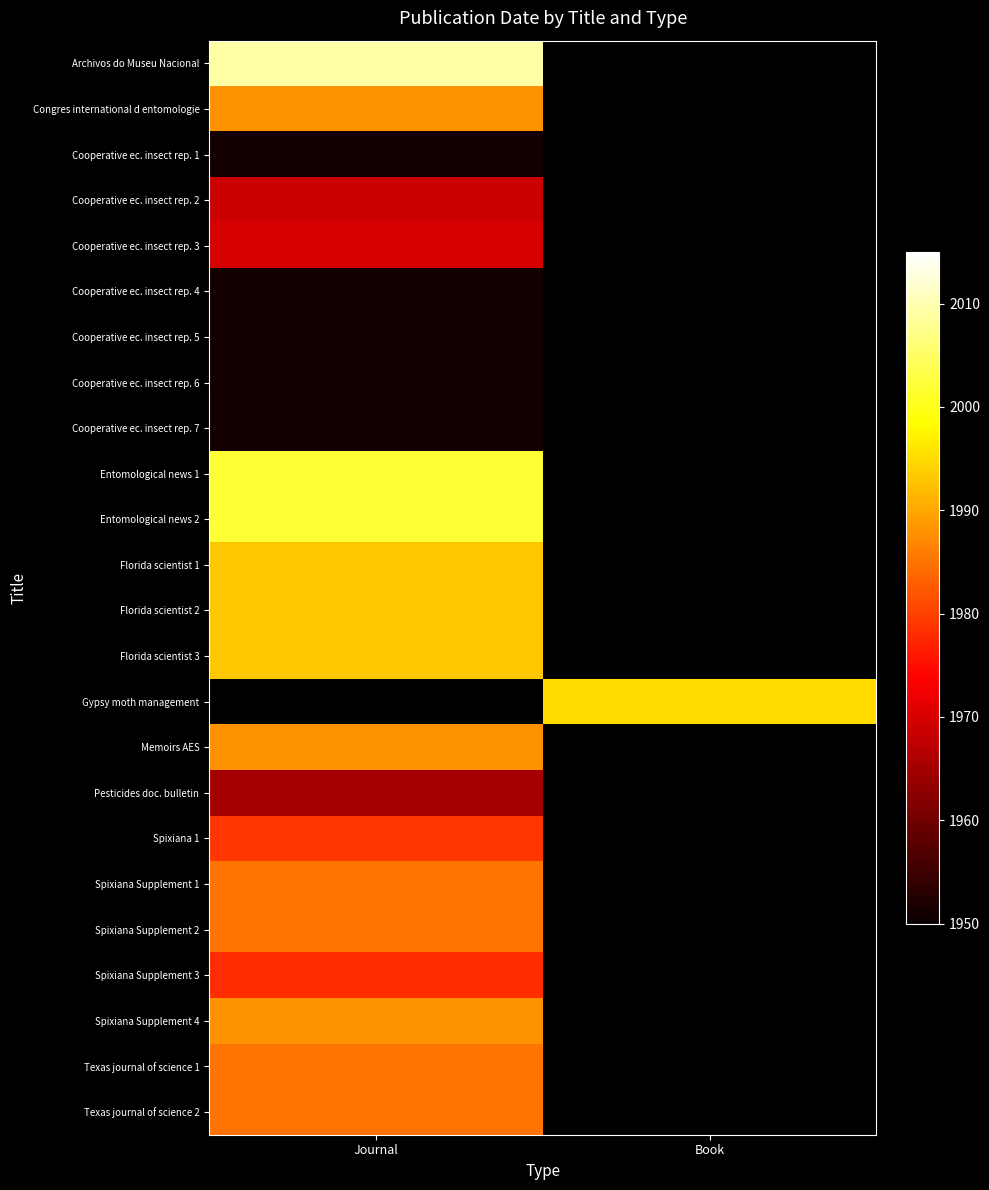

What is the minimum value shown in the chart?

1951.0